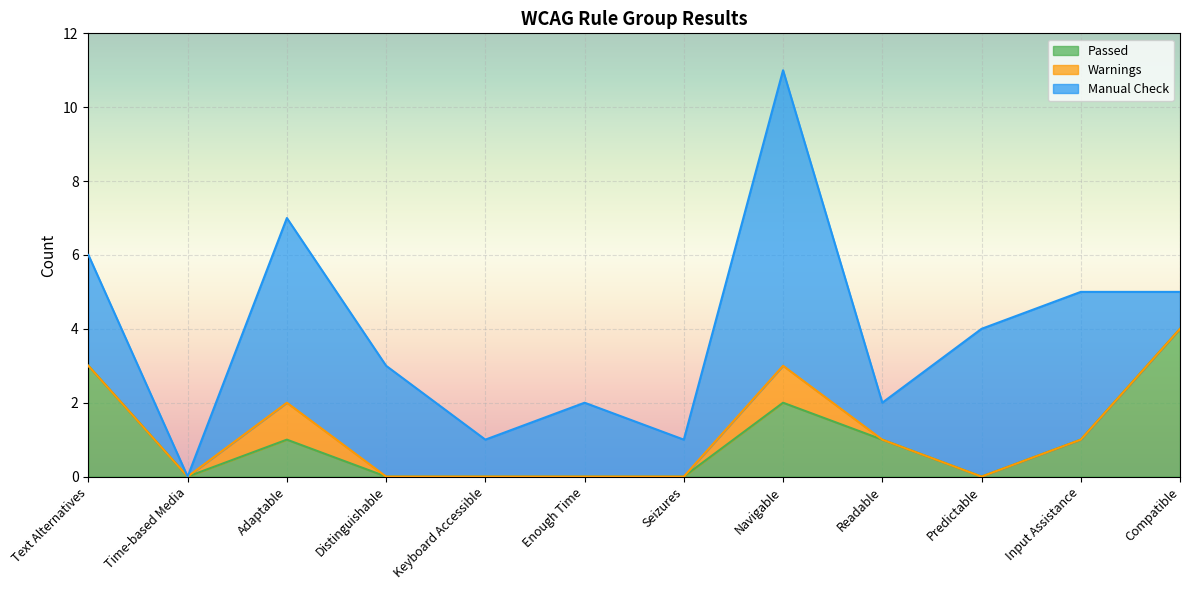

List the series in order of their overall mean, lowest first.

Warnings, Passed, Manual Check